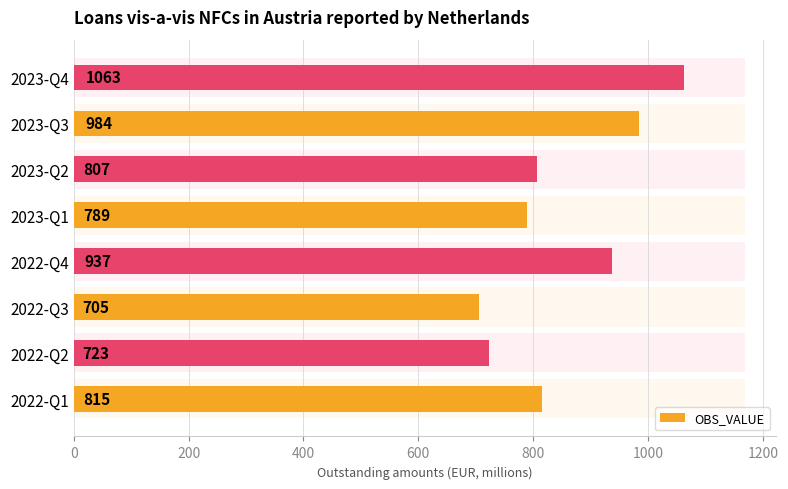

Between 2022-Q3 and 2023-Q2, which is larger?

2023-Q2